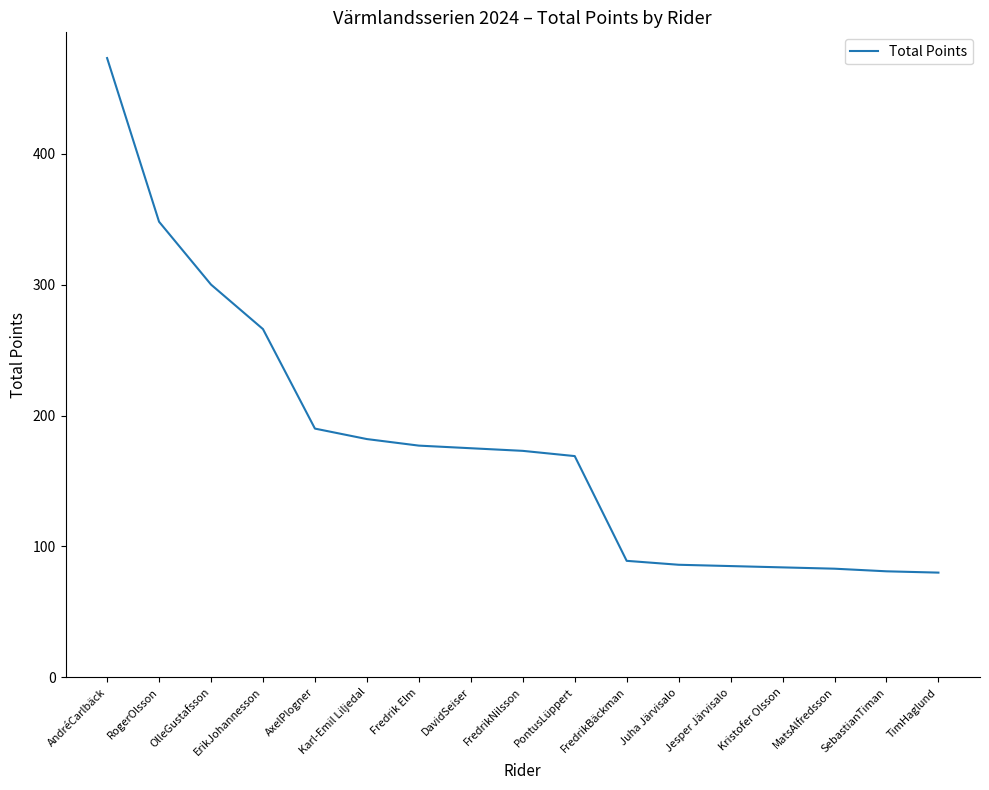

The chart shows a value of 81 at SebastianTiman. True or false?

True